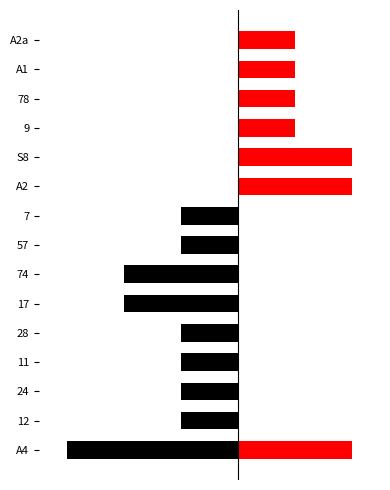

How many groups of bars are there?

15